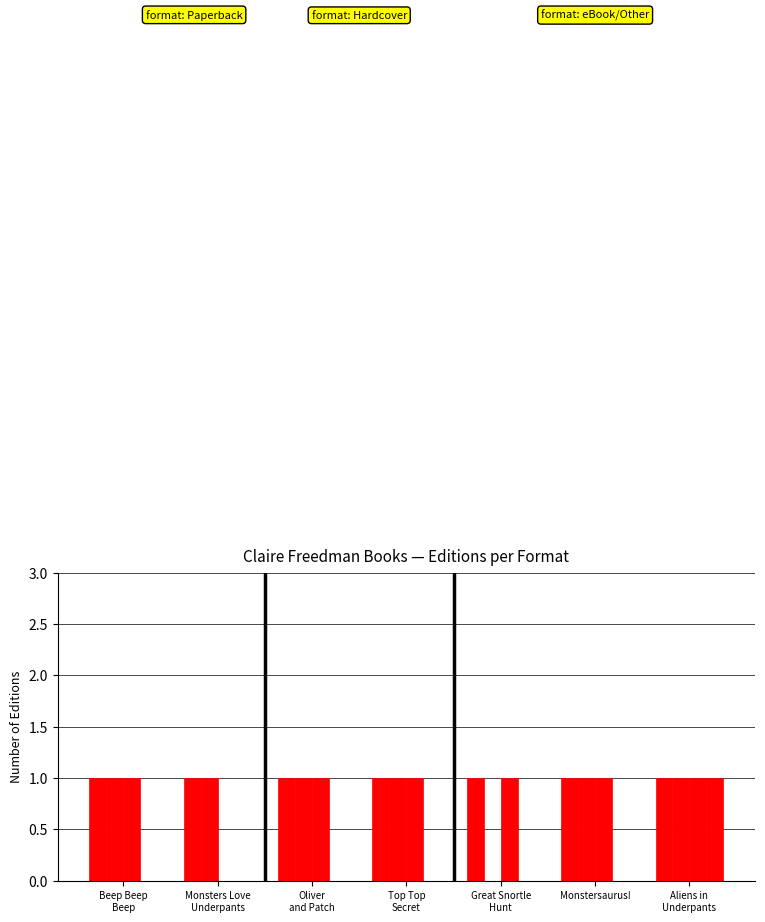

How many groups of bars are there?

7